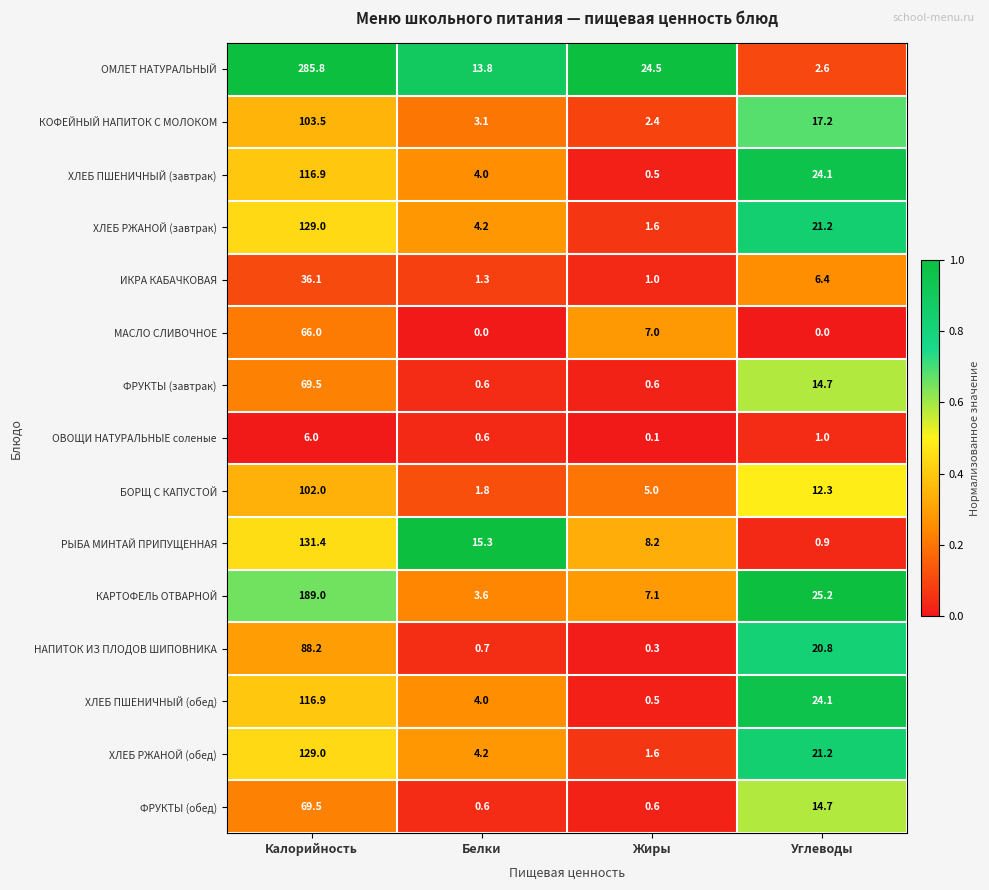

Rank the categories by ХЛЕБ ПШЕНИЧНЫЙ (обед) value from lowest to highest.

Жиры, Белки, Углеводы, Калорийность